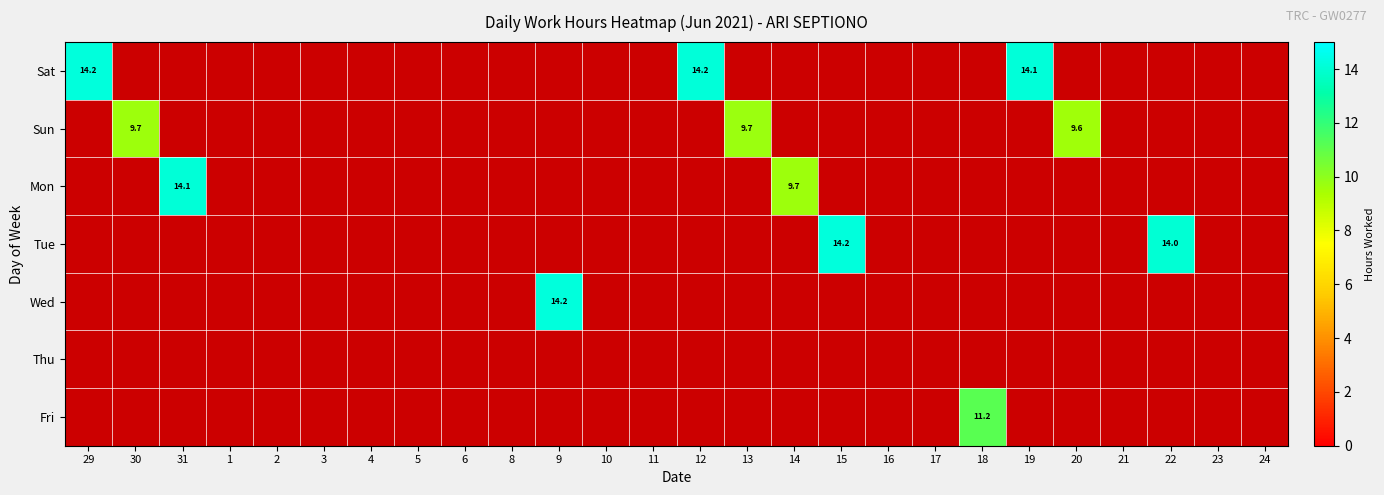

The value of Sat at 20 is 0.0. True or false?

True